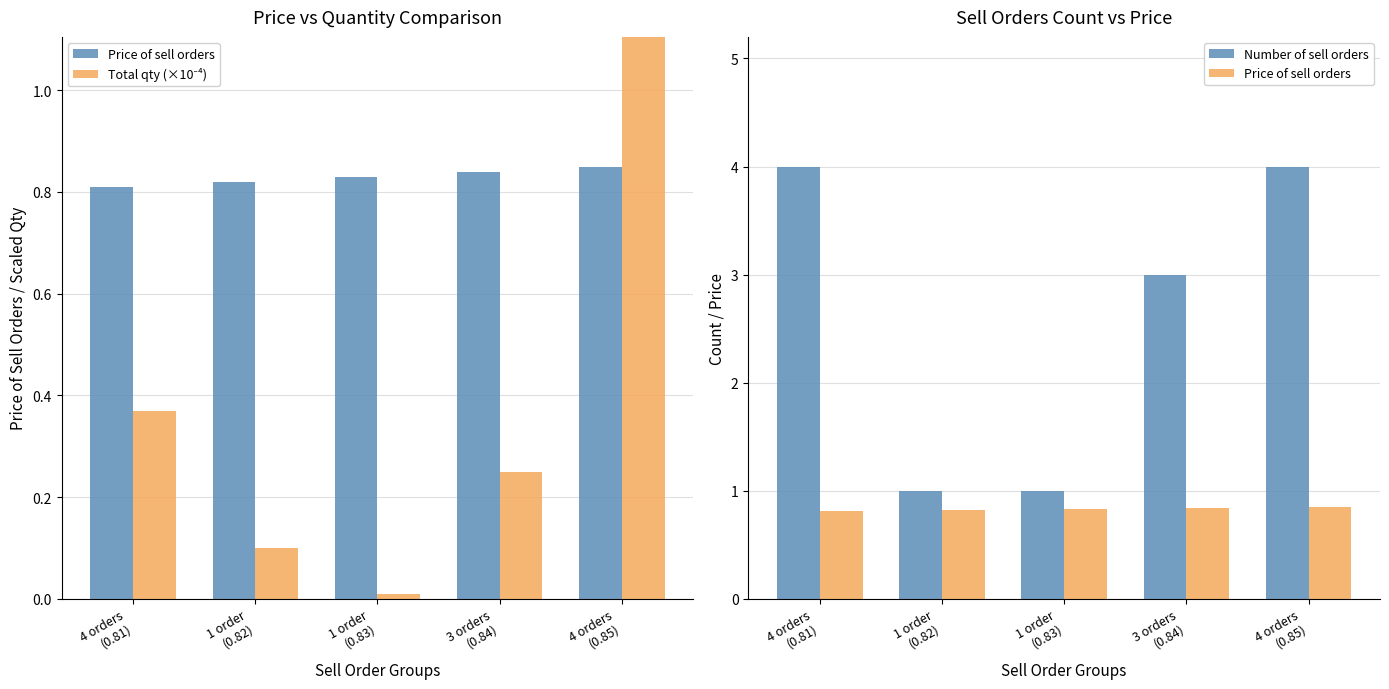

What is the sum of the Price of sell orders values at 3 orders
(0.84) and 4 orders
(0.85)?

1.7